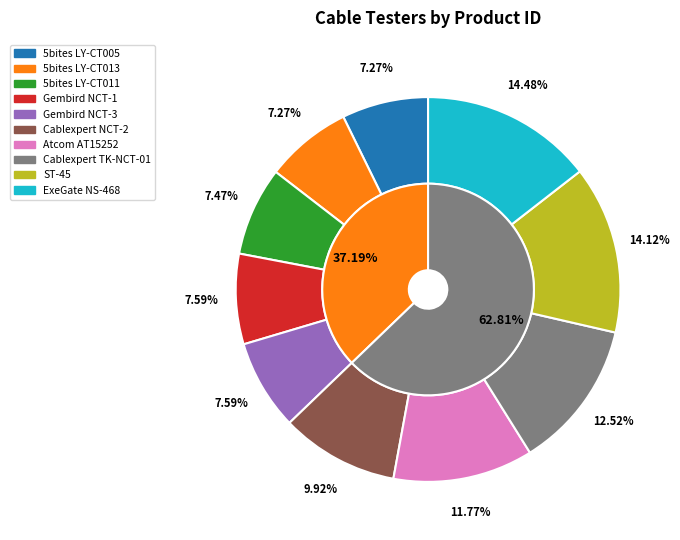

To the nearest percent, what portion does Cablexpert NCT-2 represent?

10%